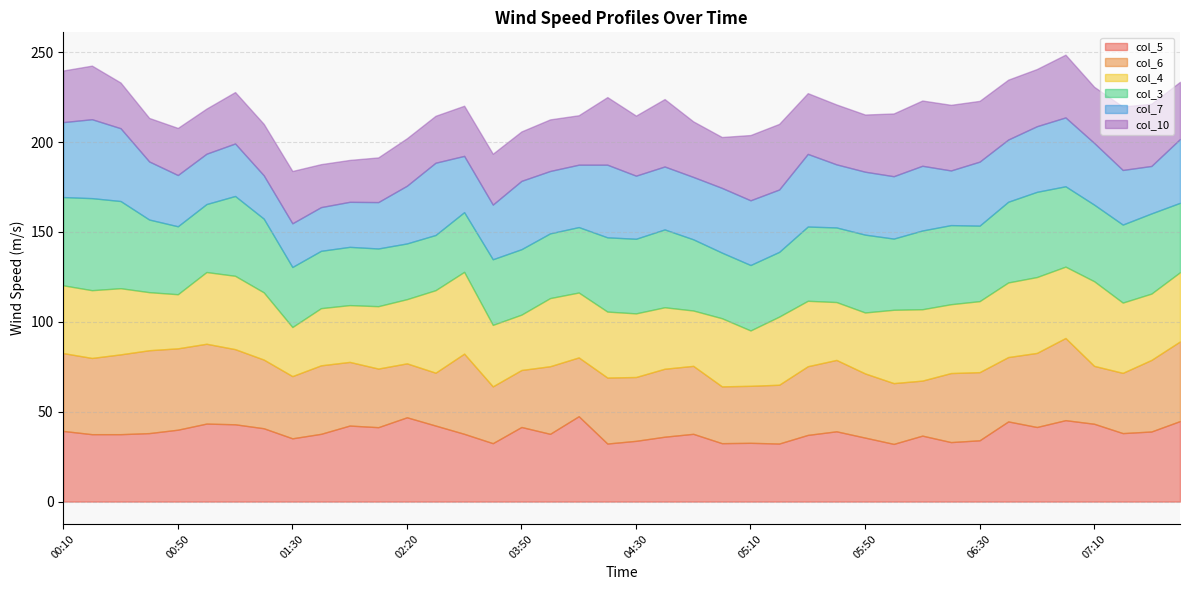

What is the label of the 3rd point from the right?

07:20